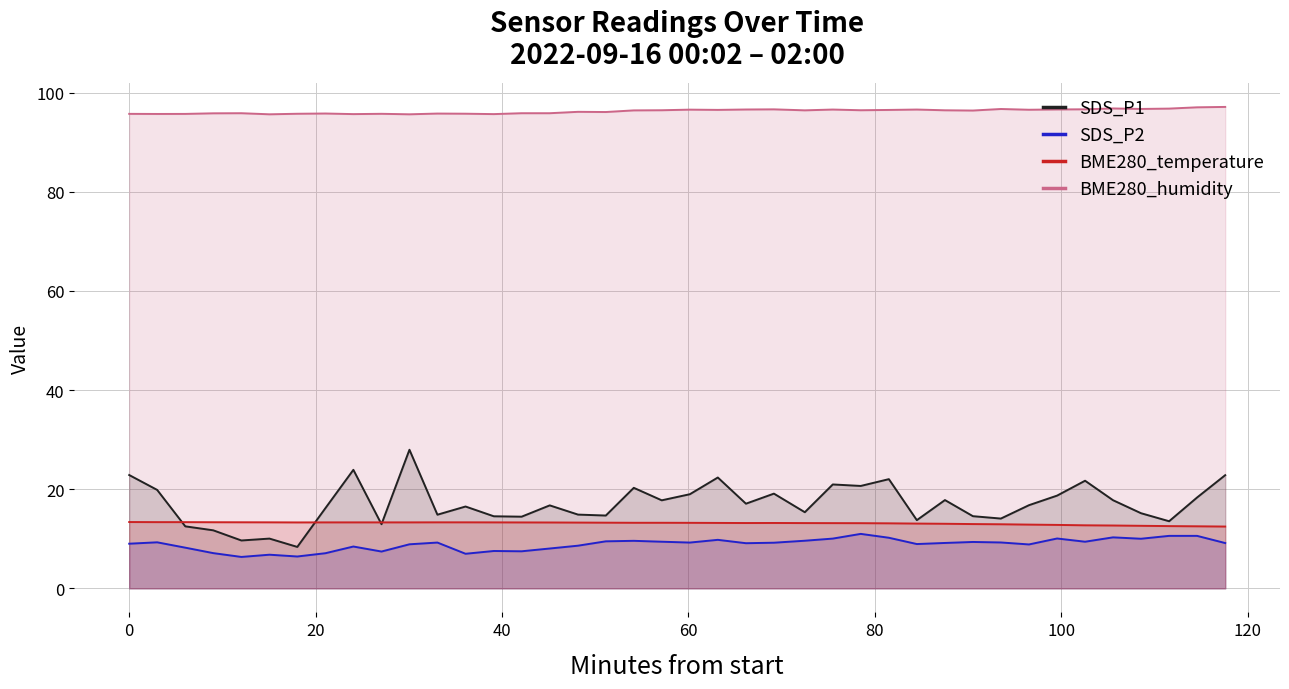

Which series has the largest range (max minus min)?

SDS_P1